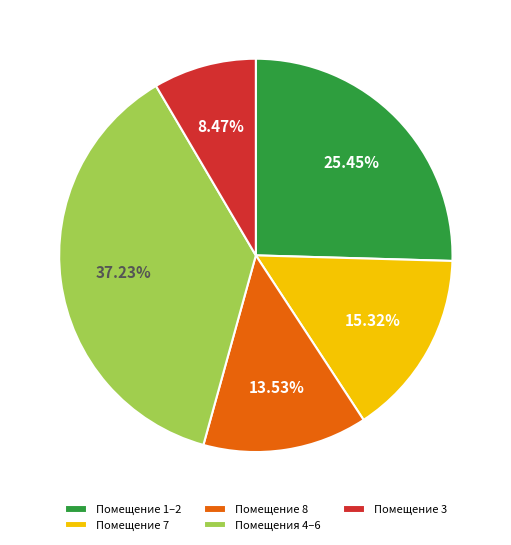

Which category has the biggest portion of the pie?

Помещения 4–6